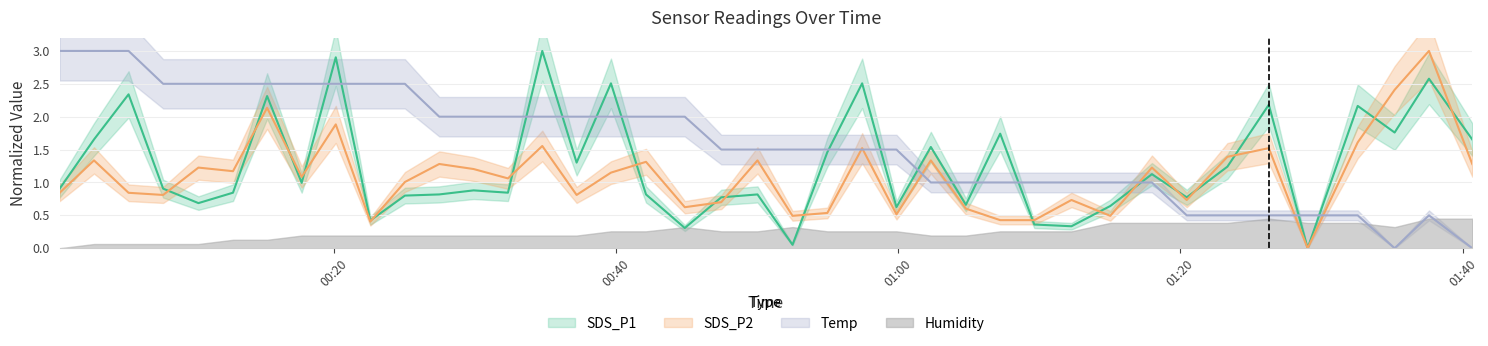

True or false: SDS_P2 and SDS_P1 cross at least once.

True